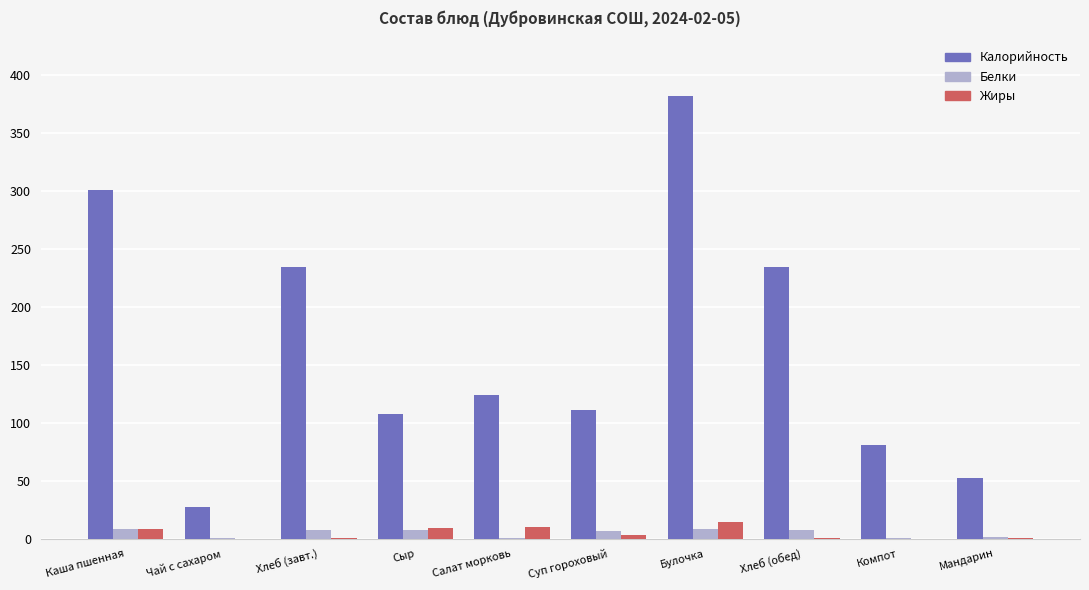

How many groups of bars are there?

10